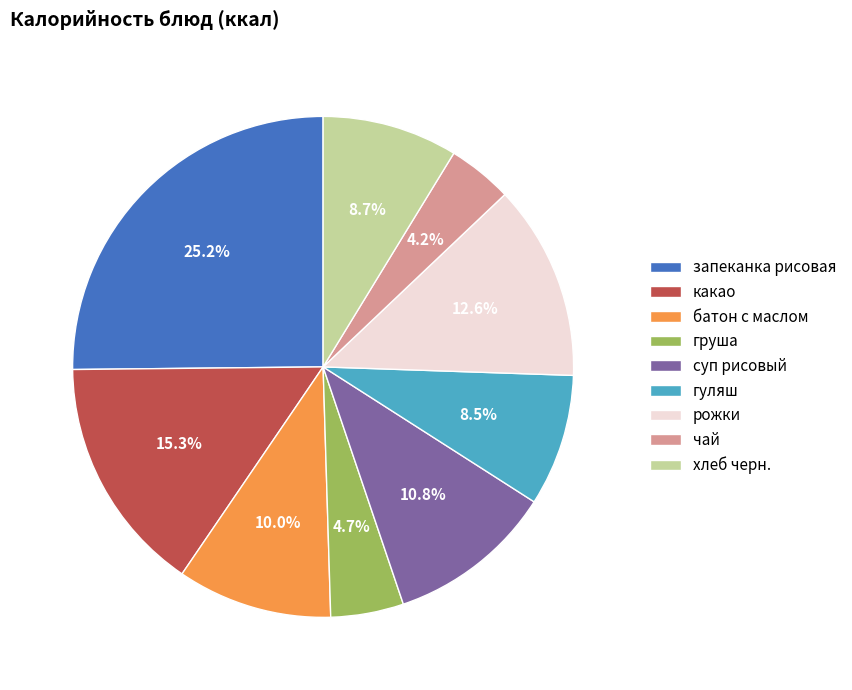

The гуляш slice represents 21% of the pie. True or false?

False